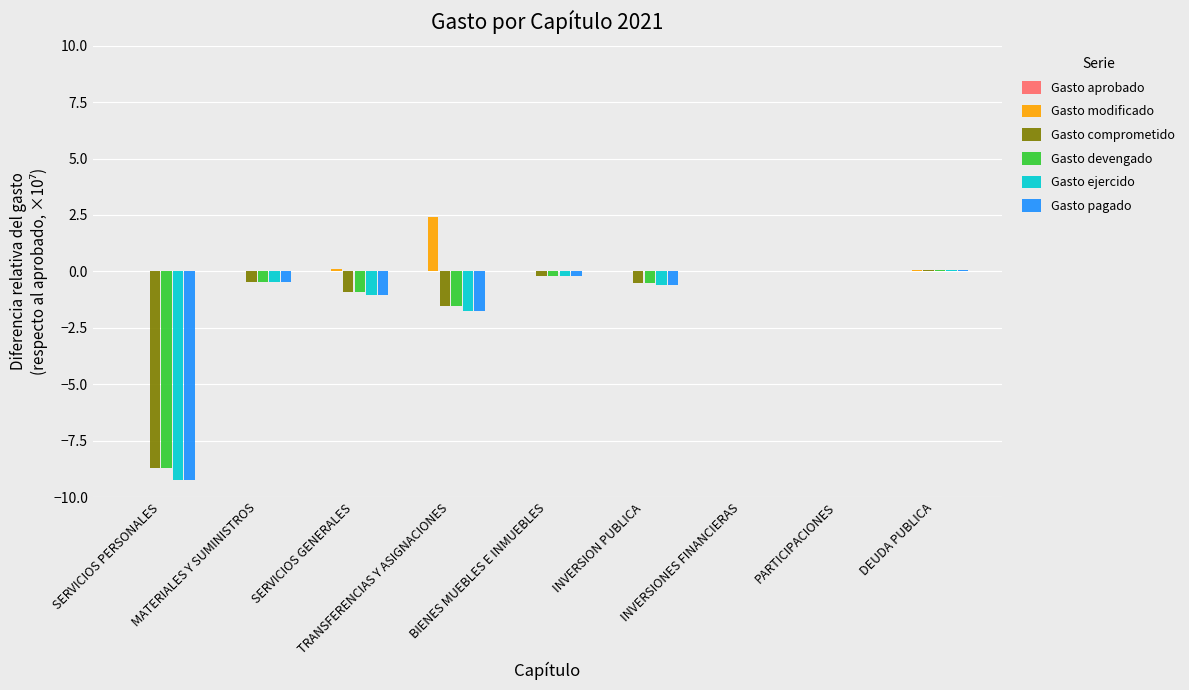

Which series has the largest total across all categories?

Gasto modificado